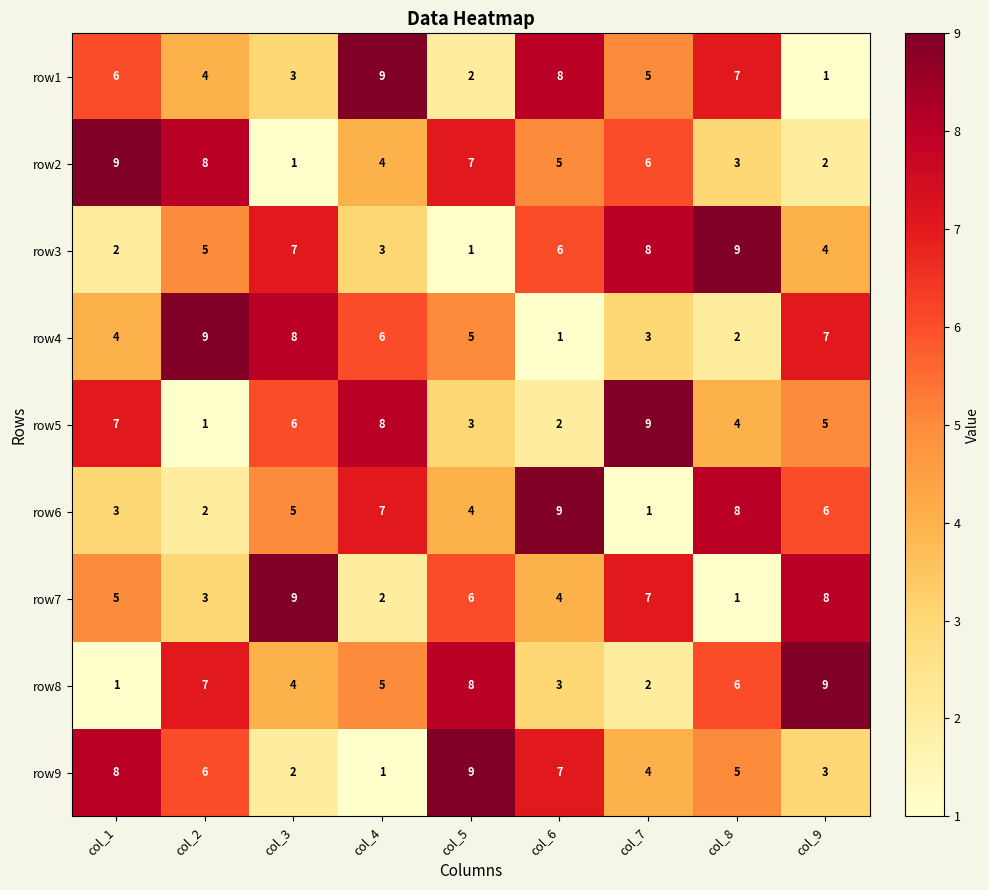

At how many categories does at least one series exceed 7?

9